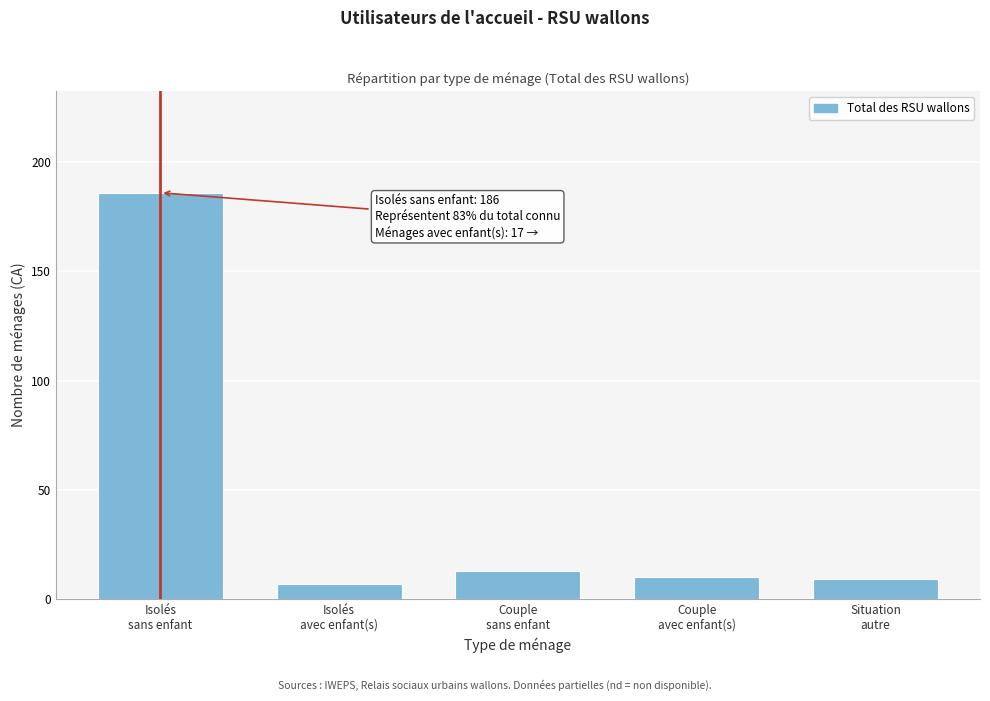

Reading right to left, list all the values displayed in this chart.

9	10	13	7	186